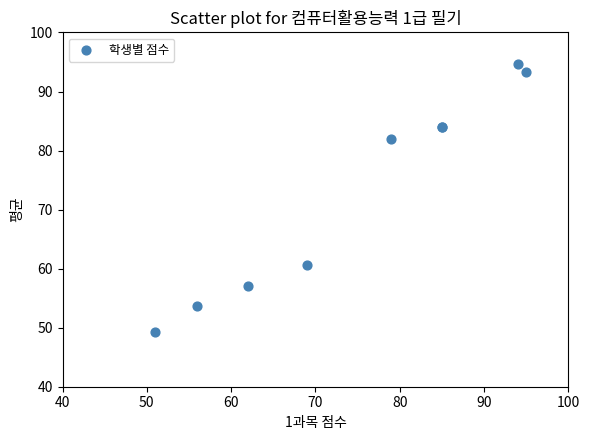

What Y value in the scatter plot is closest to 72?

82.0